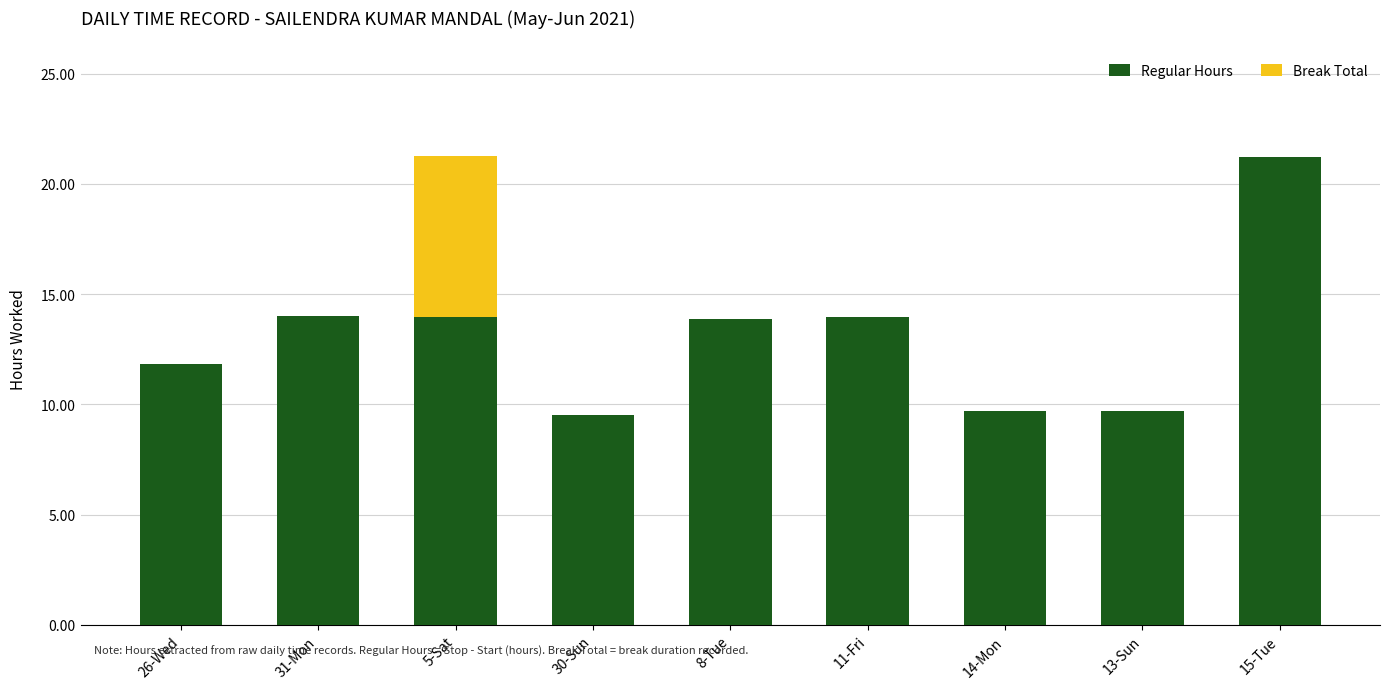

Are the bars horizontal?

No